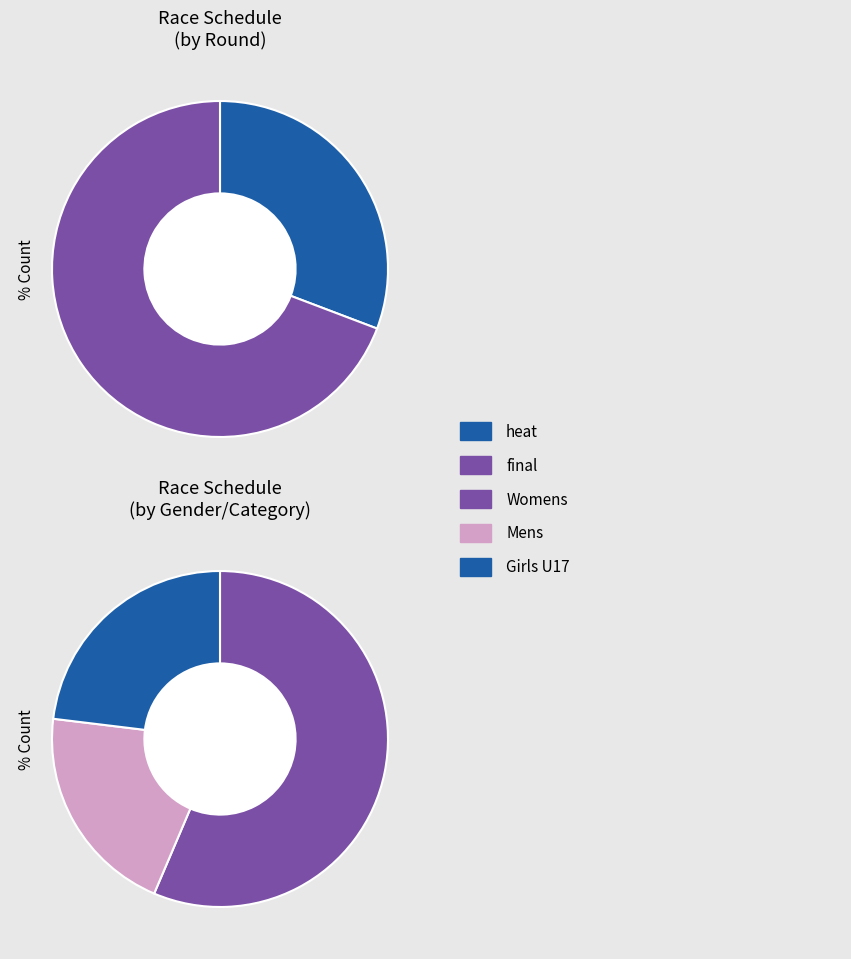

To the nearest percent, what percentage of the pie is heat?

31%